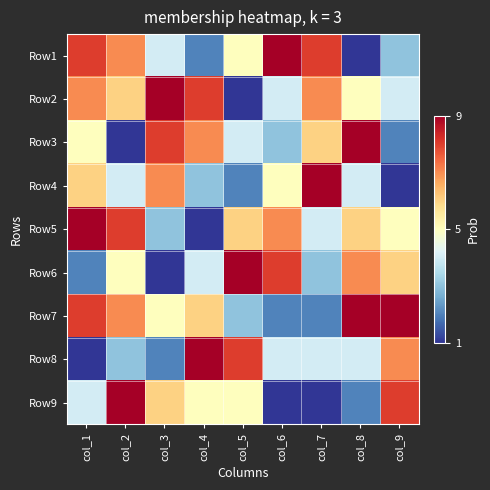

At which category is the sum across all series the highest?

col_1